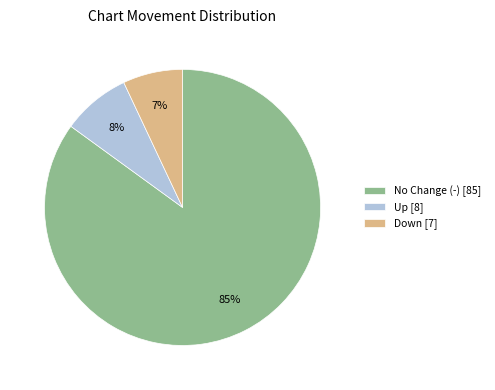

To the nearest percent, what portion does Down [7] represent?

7%